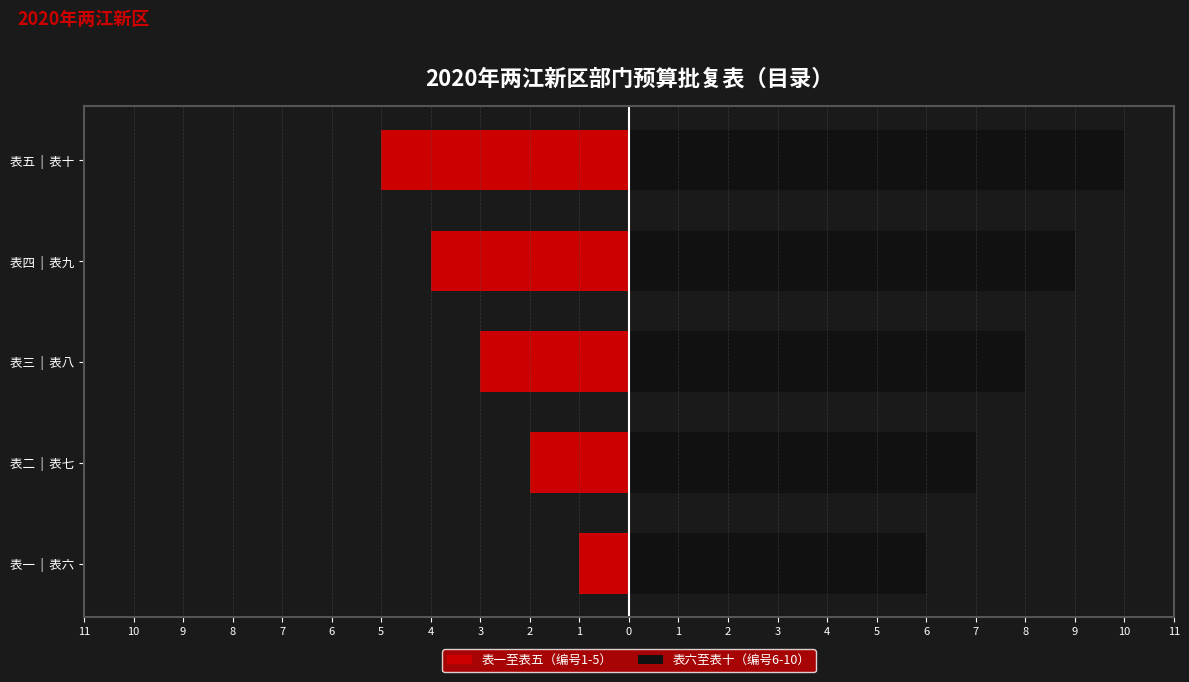

What is the value of the 表一至表五（编号1-5） bar at the 2nd from the left?

-2